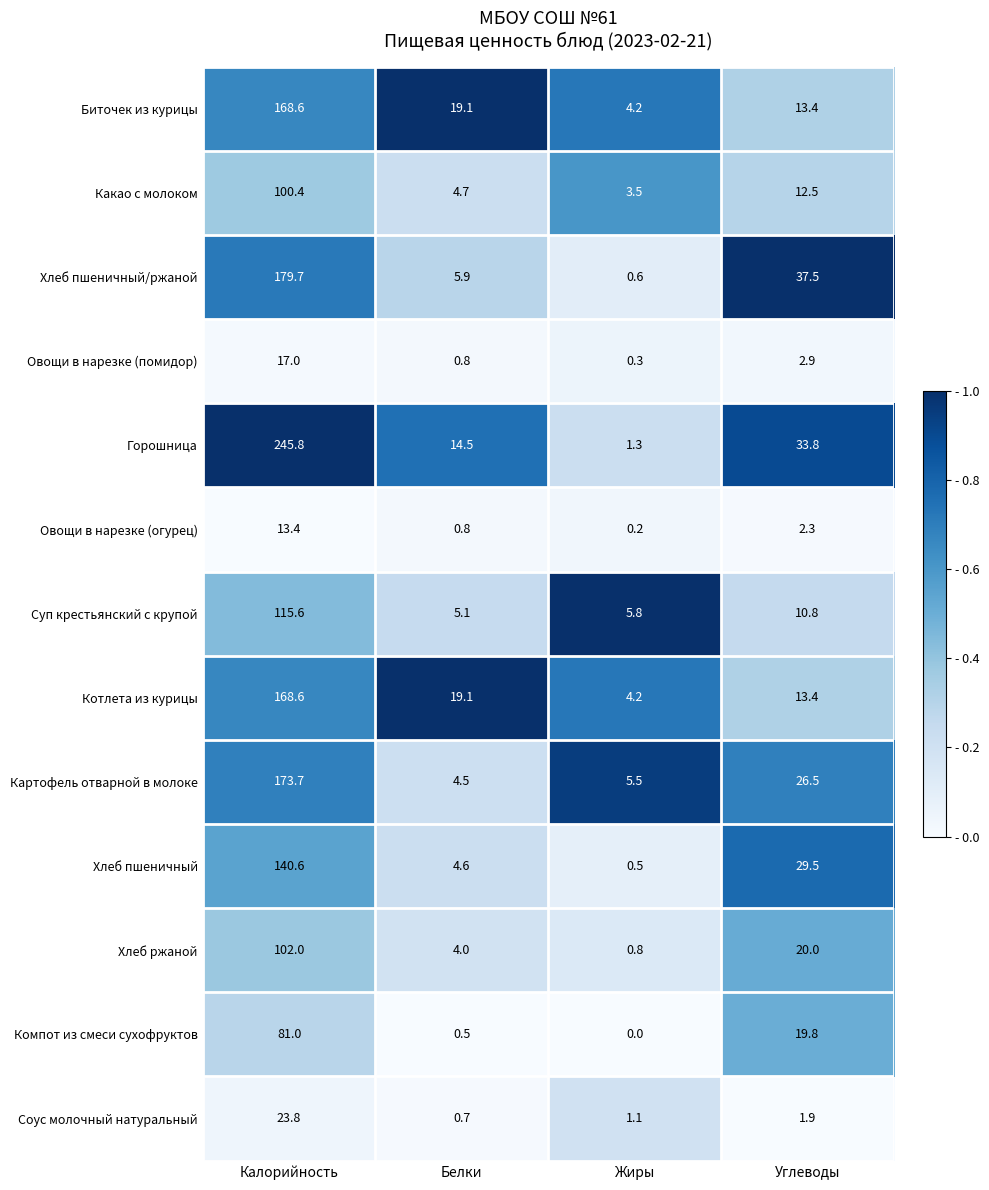

What is the minimum value for Соус молочный натуральный?

0.7